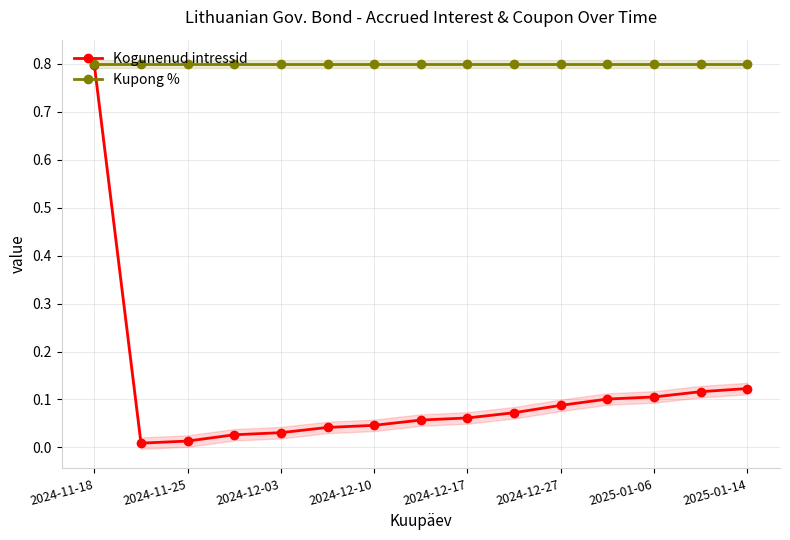

Which series changed the most between 2024-11-25 and 2024-12-10?

Kogunenud intressid